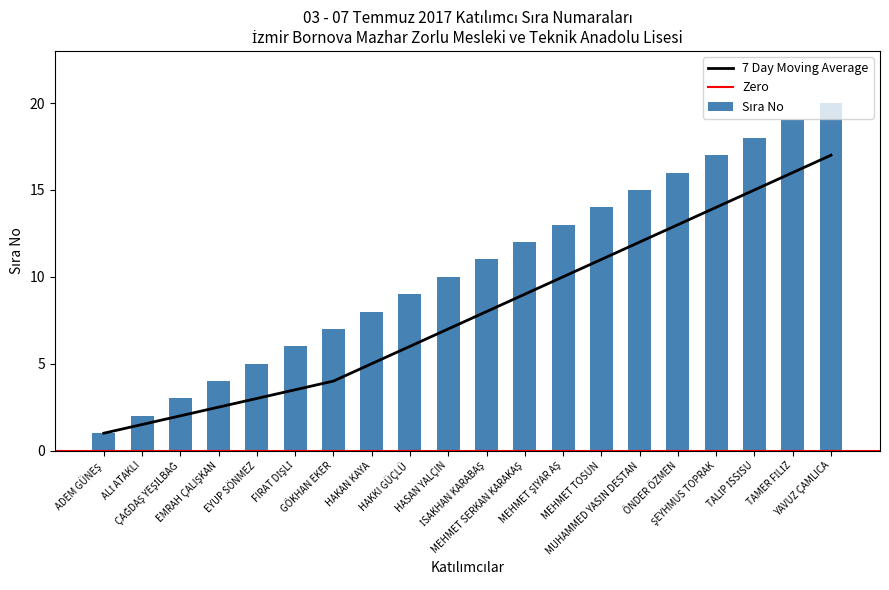

Reading left to right, list all the values displayed in this chart.

1	2	3	4	5	6	7	8	9	10	11	12	13	14	15	16	17	18	19	20